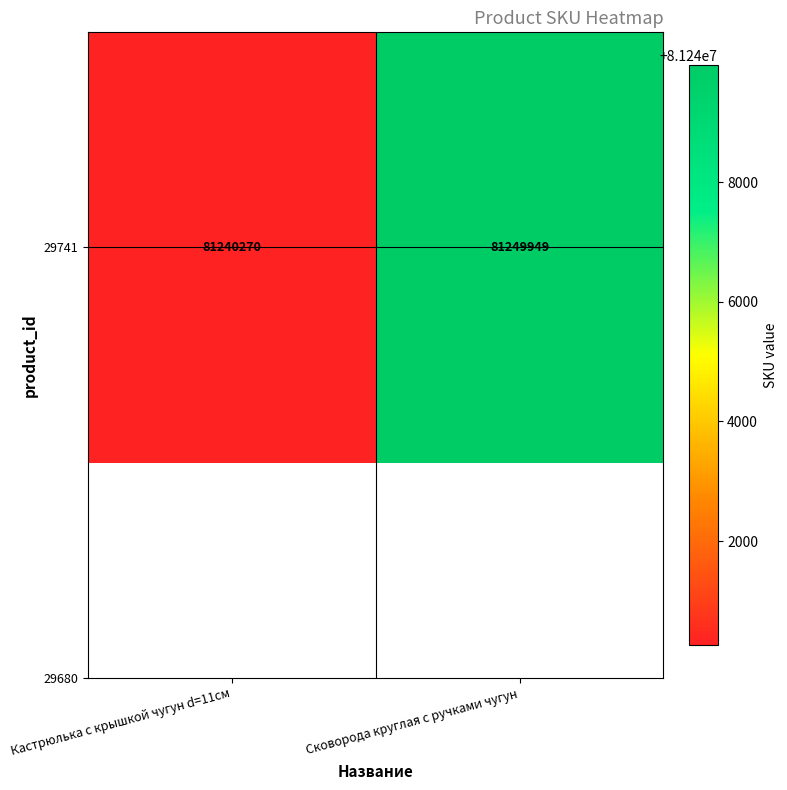

What is the smallest value displayed?

81240270